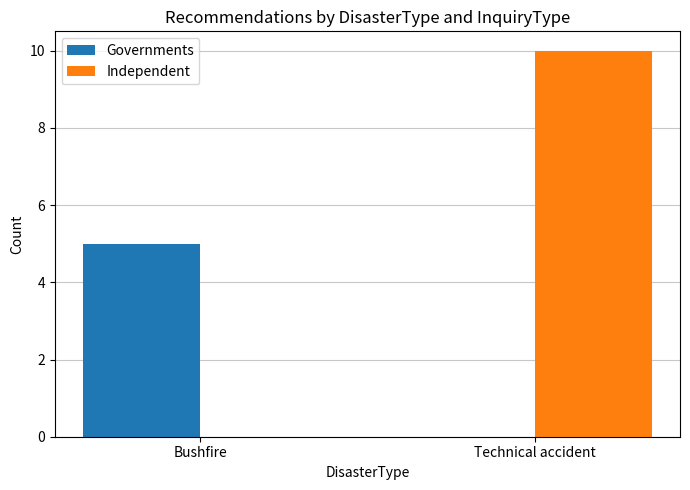

Which category has the highest value in the Governments series?

Bushfire